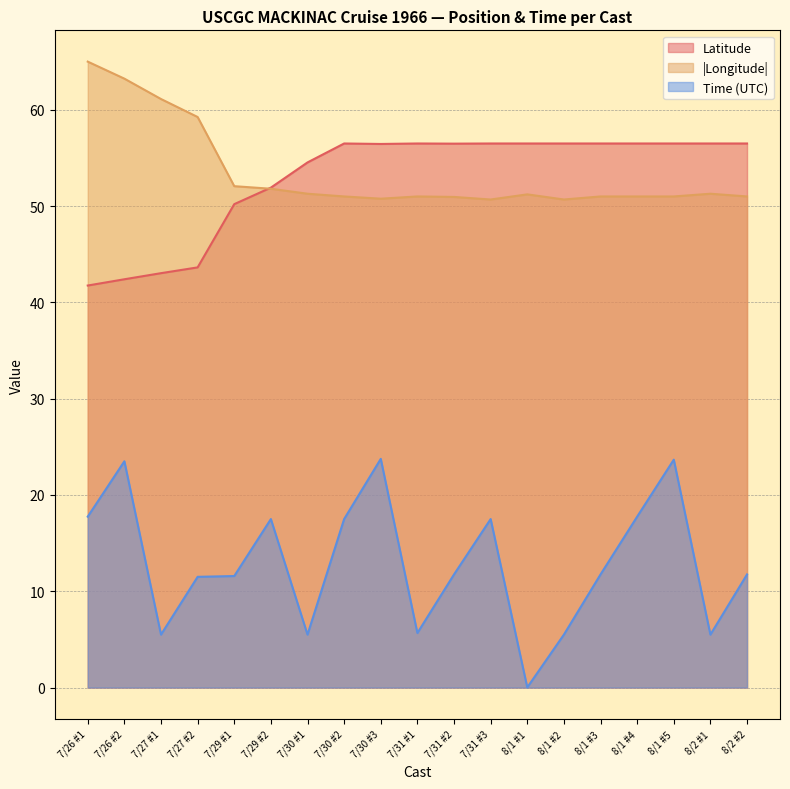

At which label does Longitude first exceed 51?

7/26 #1